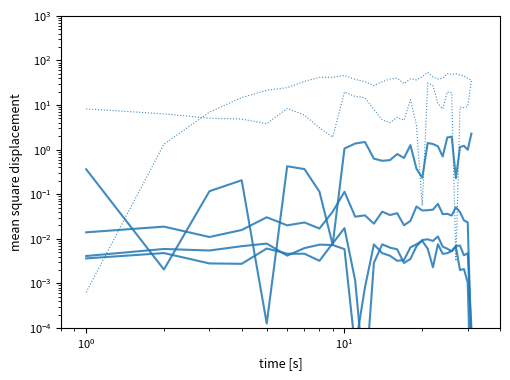

Rank the series by their maximum value, from highest to lowest.

Temperatura de Rocio (K), Poder Calorifico (MJ/m3), Etano (% vol), Total Inertes (% vol), Nitrogeno (% vol), Metano (% vol)